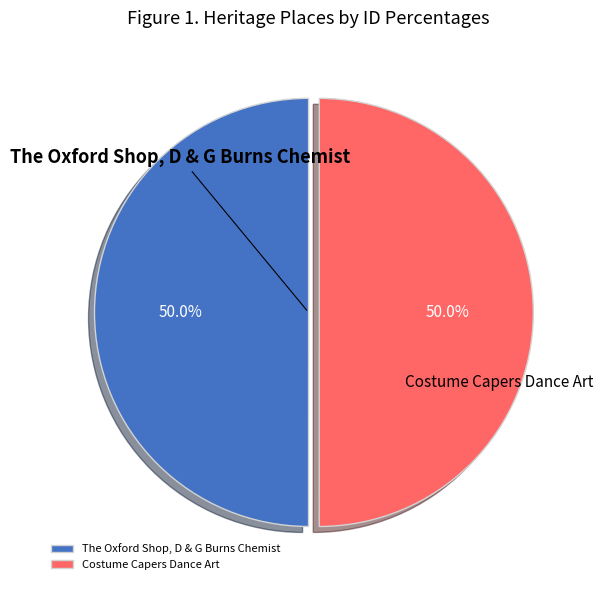

What is the ratio of the value at The Oxford Shop, D & G Burns Chemist to the value at Costume Capers Dance Art?

1.0